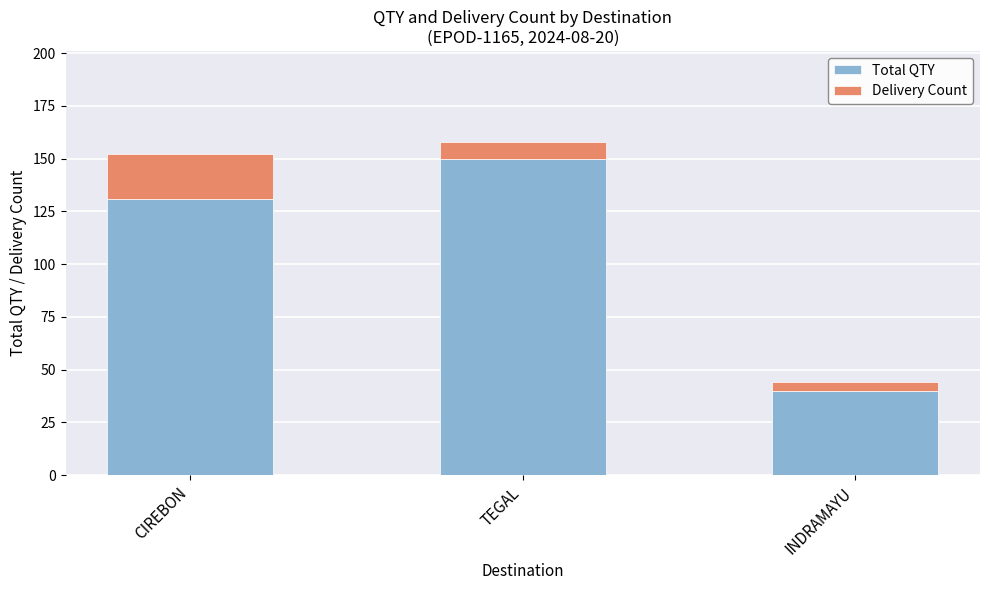

What is the sum of all Total QTY values?

321